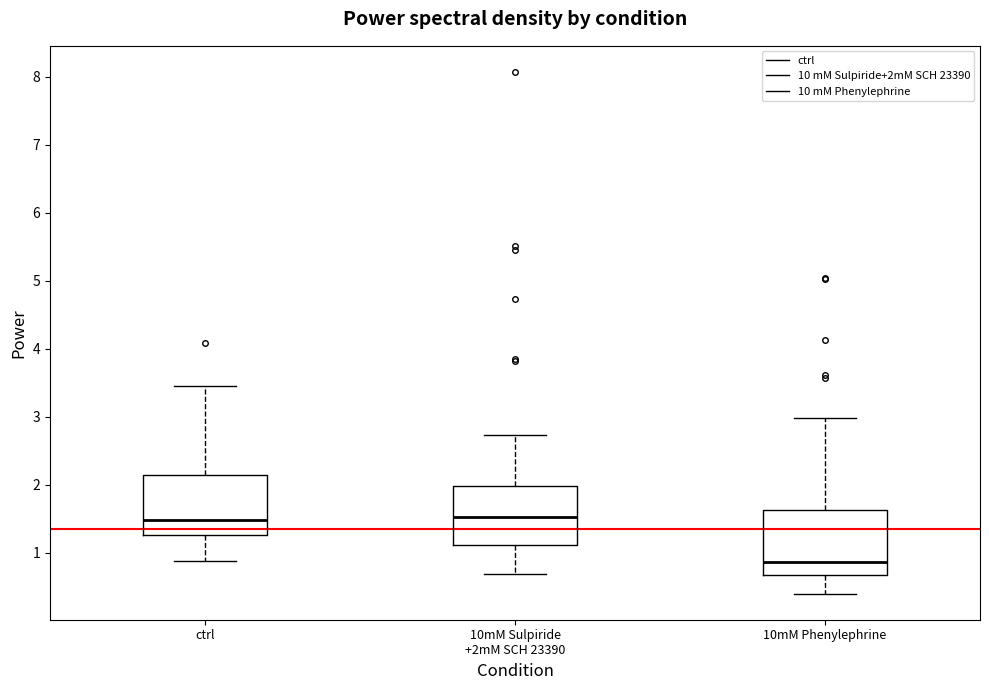

Reading left to right, transcribe this box plot: for each box, give where its median line is, the range the box spans, and where its two whiskers end, as read against the y-axis. The values are not printed on the chart, so give them approximately, as read against the axis.

ctrl: median 1.5, box 1.3 to 2.2, whiskers 0.9 to 3.4
10mM Sulpiride +2mM SCH 23390: median 1.5, box 1.1 to 2.0, whiskers 0.7 to 2.7
10mM Phenylephrine: median 0.9, box 0.7 to 1.6, whiskers 0.4 to 3.0